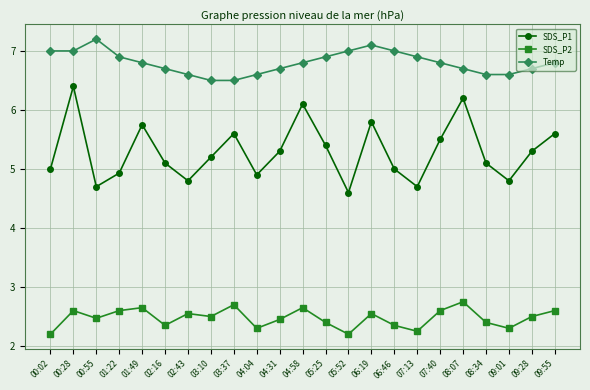

At which label does SDS_P1 reach its peak?

00:28